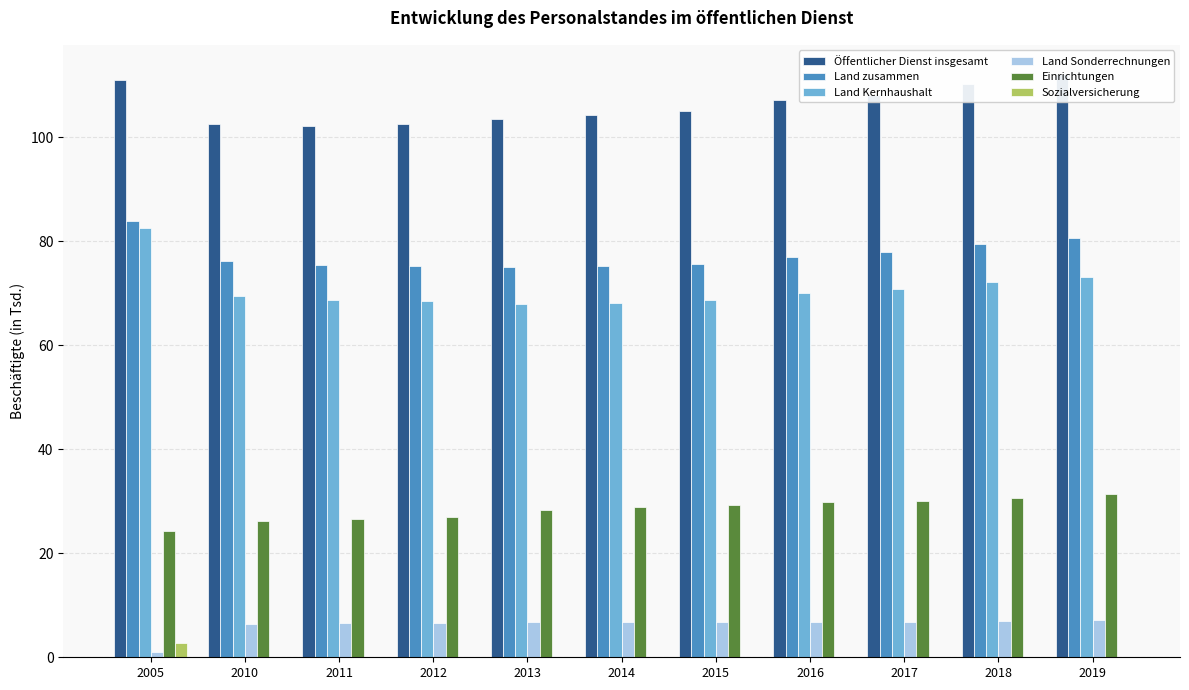

How many bars are there in each group?

6